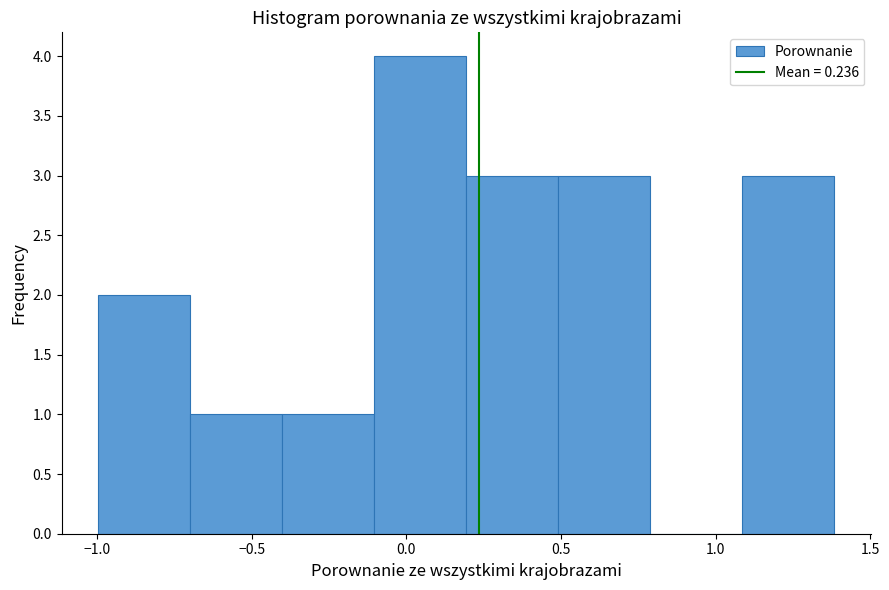

Reading left to right, list every bar in this chart as the range it spans on the x-axis followed by its height. Neither the bar edges nor the heights are printed on the chart, so give them approximately, as read against the axes.

-1.0 to -0.7: 2
-0.7 to -0.4: 1
-0.4 to -0.1: 1
-0.1 to 0.2: 4
0.2 to 0.5: 3
0.5 to 0.8: 3
0.8 to 1.1: 0
1.1 to 1.4: 3